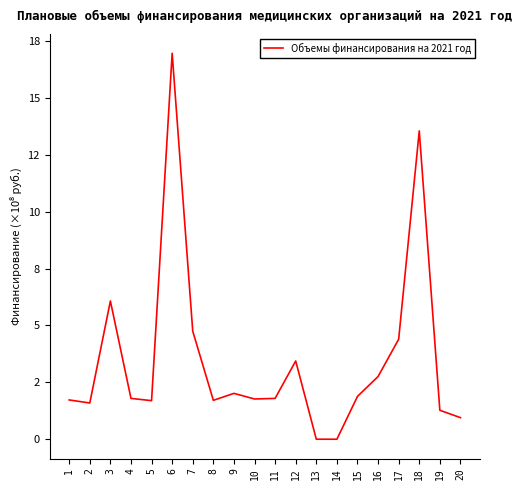

Between 18 and 13, which is larger?

18